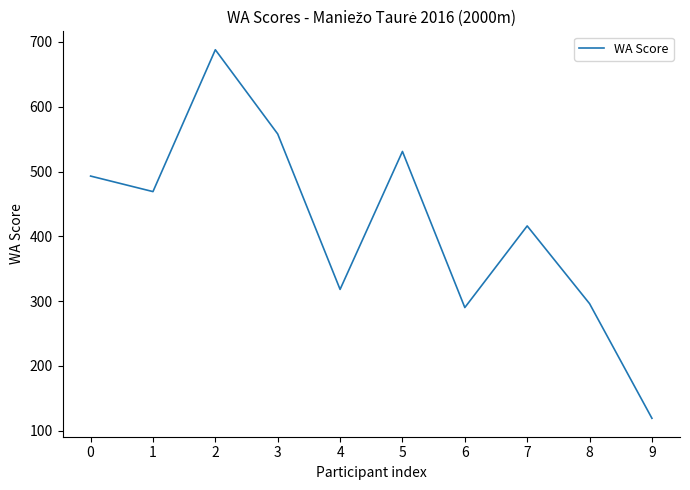

Where is the first local minimum?

1